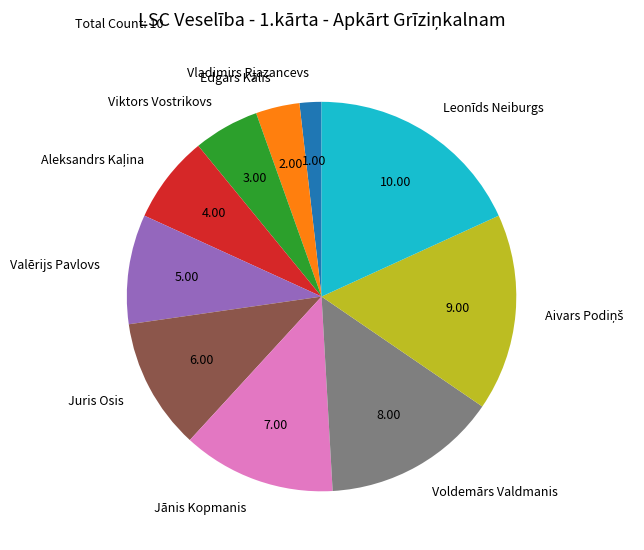

Is it true that Juris Osis is 11% of the pie?

True